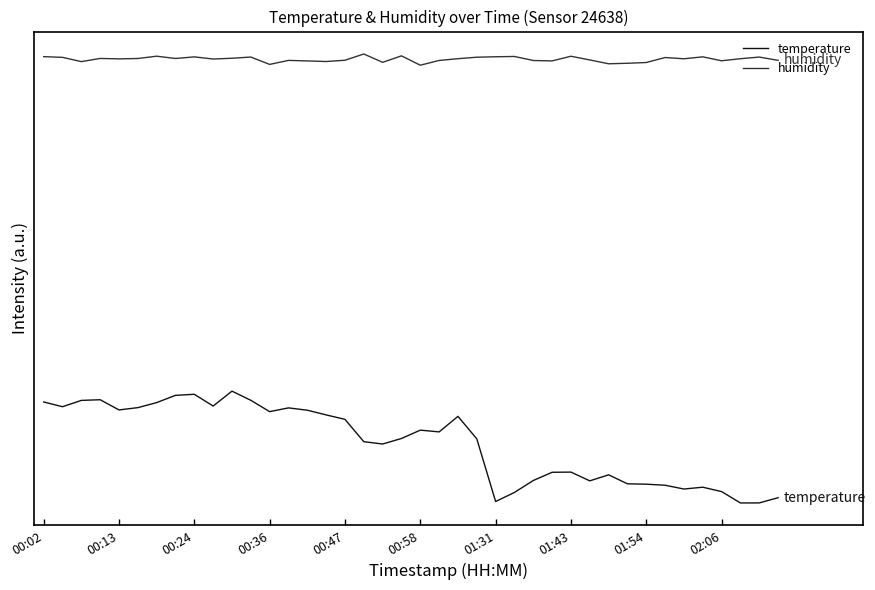

Reading right to left, list all the values displayed in this chart.

temperature: 0.0	-0.0	-0.0	0.1	0.1	0.1	0.2	0.2	0.2	0.3	0.2	0.3	0.3	0.2	0.1	-0.0	0.7	0.9	0.8	0.8	0.7	0.6	0.7	0.9	1.0	1.0	1.0	1.0	1.1	1.2	1.1	1.2	1.2	1.1	1.0	1.0	1.1	1.1	1.1	1.1
humidity: 5.0	5.0	5.0	5.0	5.0	5.0	5.0	5.0	5.0	4.9	5.0	5.0	5.0	5.0	5.0	5.0	5.0	5.0	5.0	4.9	5.0	5.0	5.1	5.0	5.0	5.0	5.0	4.9	5.0	5.0	5.0	5.0	5.0	5.0	5.0	5.0	5.0	5.0	5.0	5.0